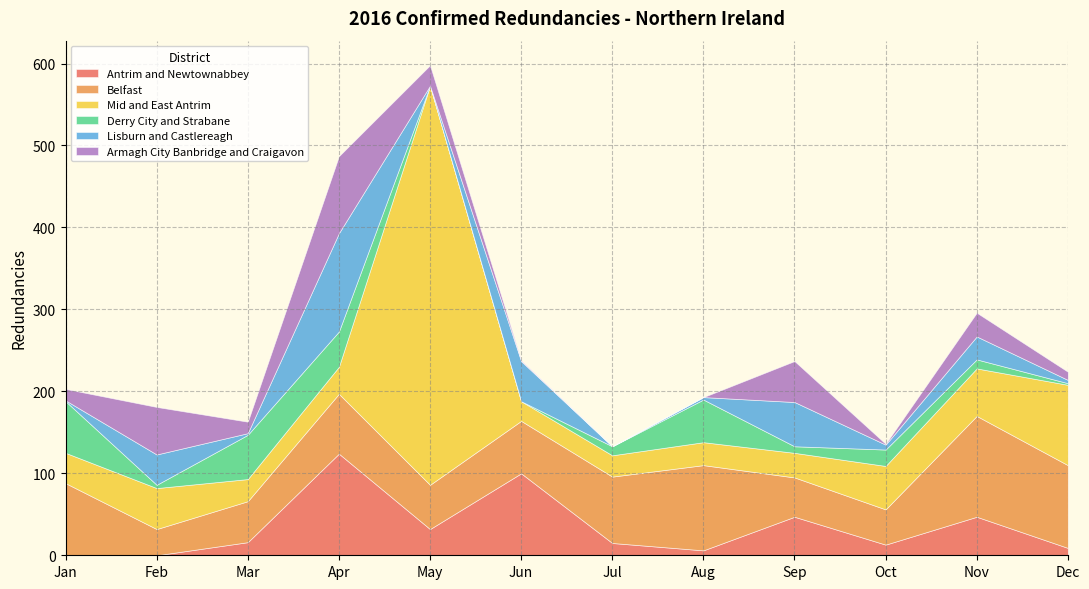

Reading left to right, list all the values displayed in this chart.

Antrim and Newtownabbey: 0	0	16	124	32	100	15	6	47	13	47	9
Belfast: 88	32	50	73	54	64	81	104	48	43	123	101
Mid and East Antrim: 37	50	27	33	487	24	26	28	30	53	58	98
Derry City and Strabane: 63	4	54	43	0	0	11	52	8	20	11	2
Lisburn and Castlereagh: 1	37	2	120	0	49	0	3	54	6	28	4
Armagh City Banbridge and Craigavon: 14	58	14	94	25	1	0	0	50	1	29	10